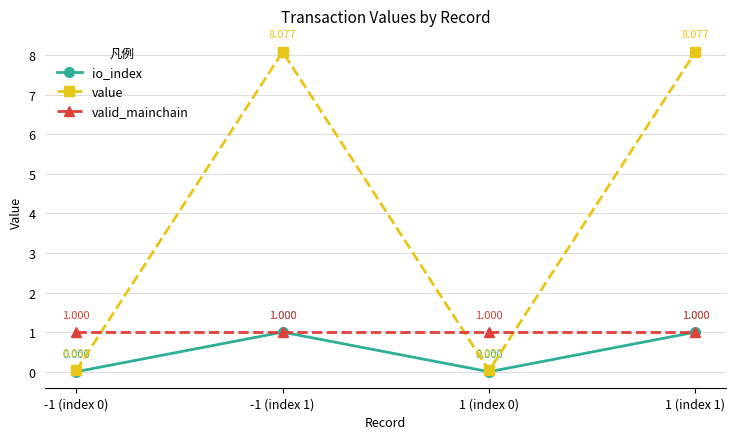

What is the greatest value displayed?

8.1